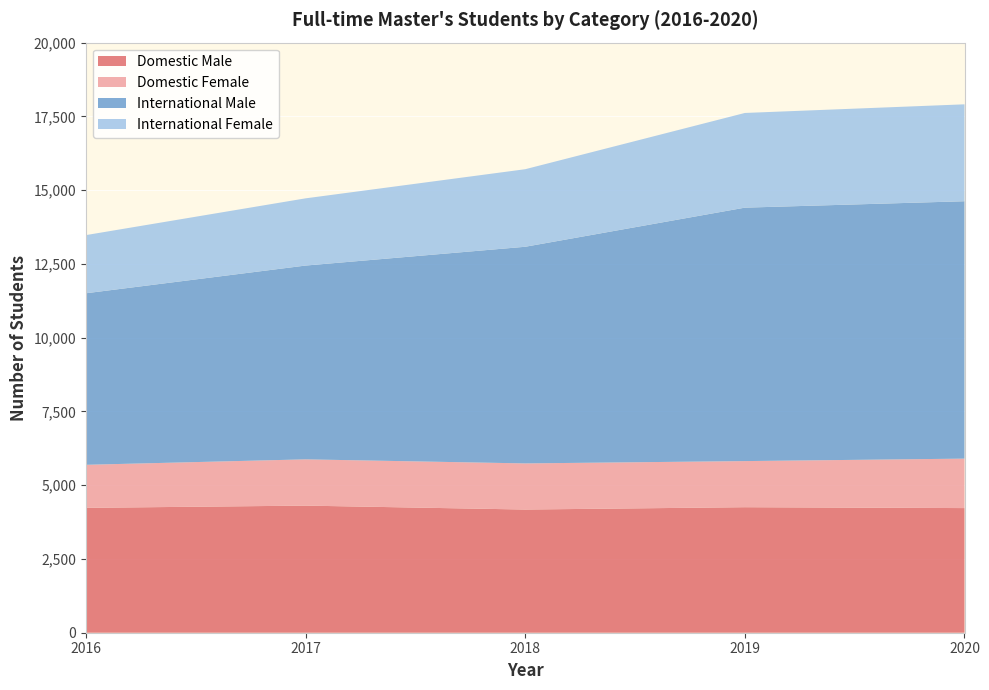

Reading left to right, what are all the values shown in this chart?

Domestic Male: 2016=4232.0	2017=4308.0	2018=4175.0	2019=4254.3	2020=4224.3
Domestic Female: 2016=1459.0	2017=1568.0	2018=1563.3	2019=1562.7	2020=1676.0
International Male: 2016=5814.0	2017=6568.0	2018=7342.7	2019=8589.7	2020=8723.7
International Female: 2016=1971.0	2017=2278.0	2018=2628.3	2019=3209.2	2020=3284.6